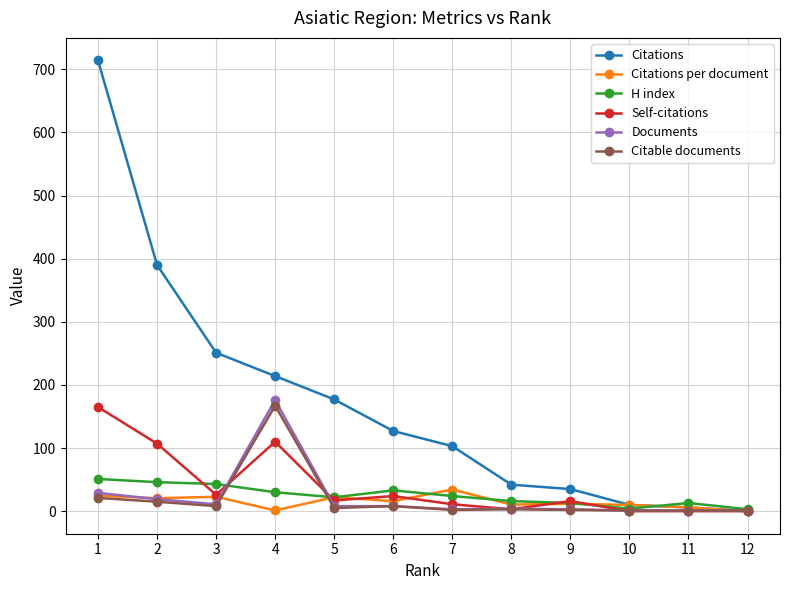

Where does the Citations series first go above 127?

1